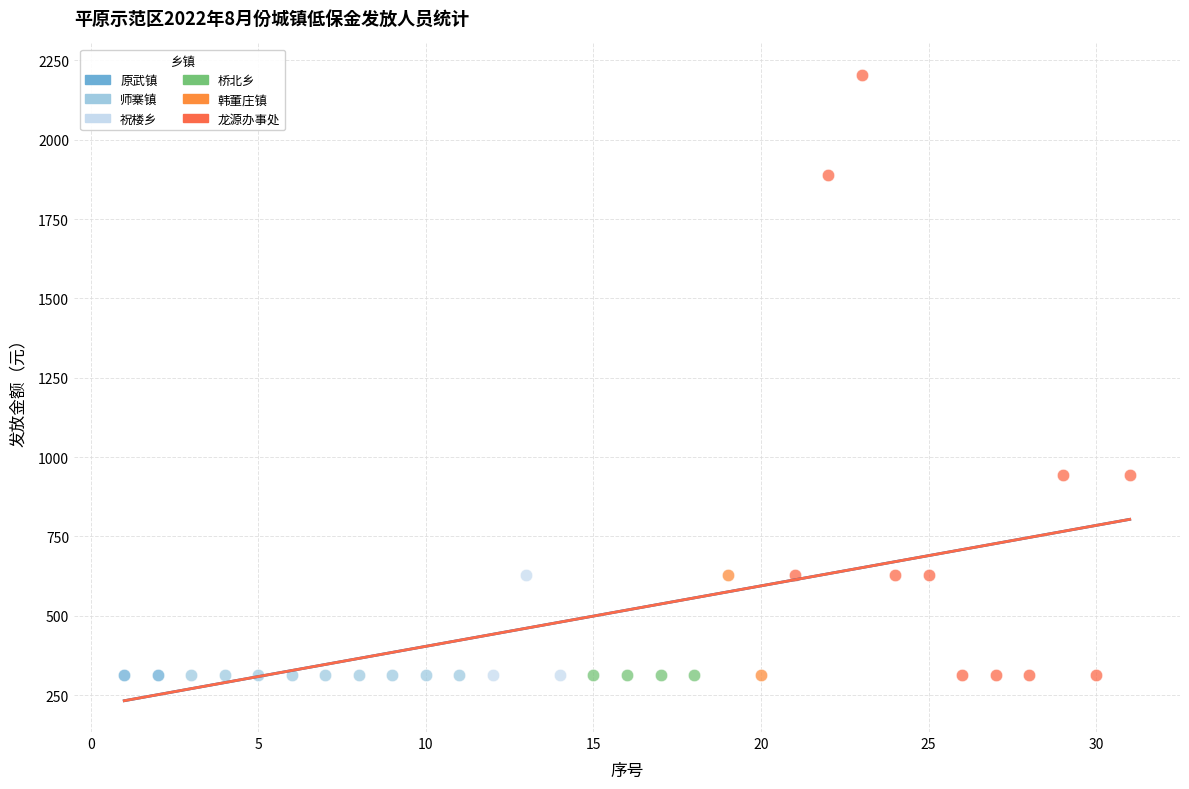

Which series reaches the maximum Y coordinate?

龙源办事处